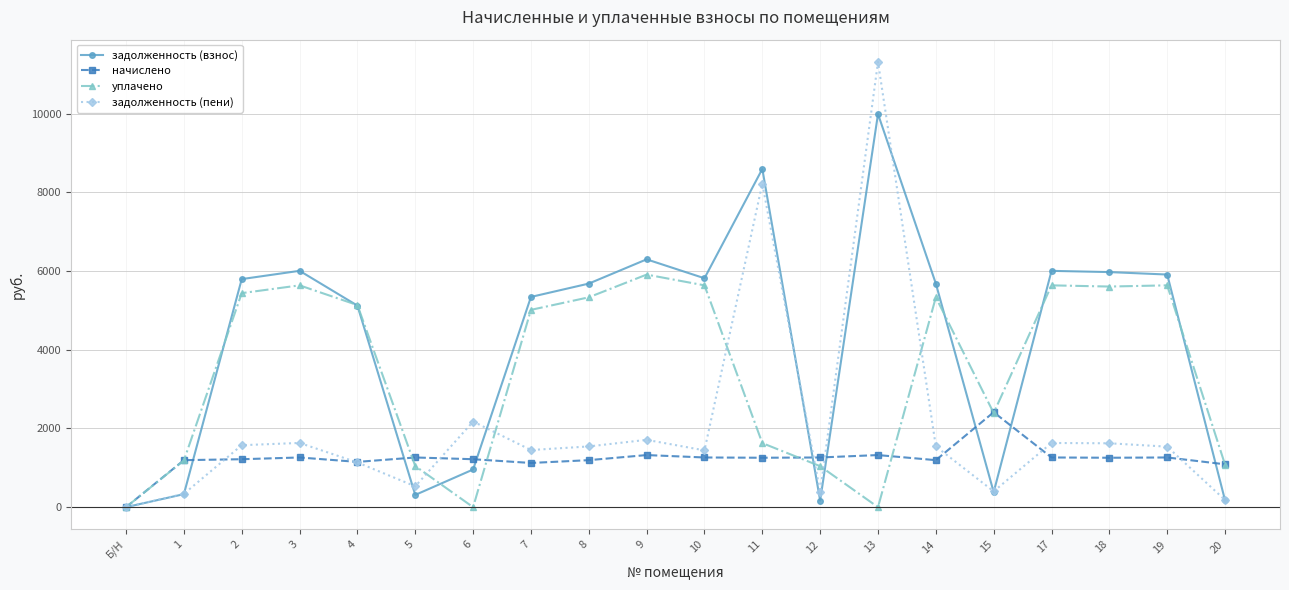

Which series ends up on top after the final intersection of уплачено and задолженность (пени)?

уплачено